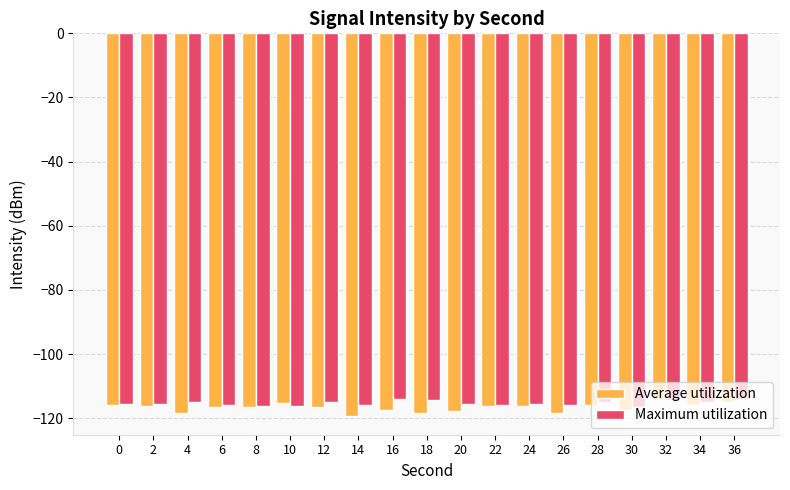

What is the difference between the maximum and minimum values in the Average utilization series?

4.8